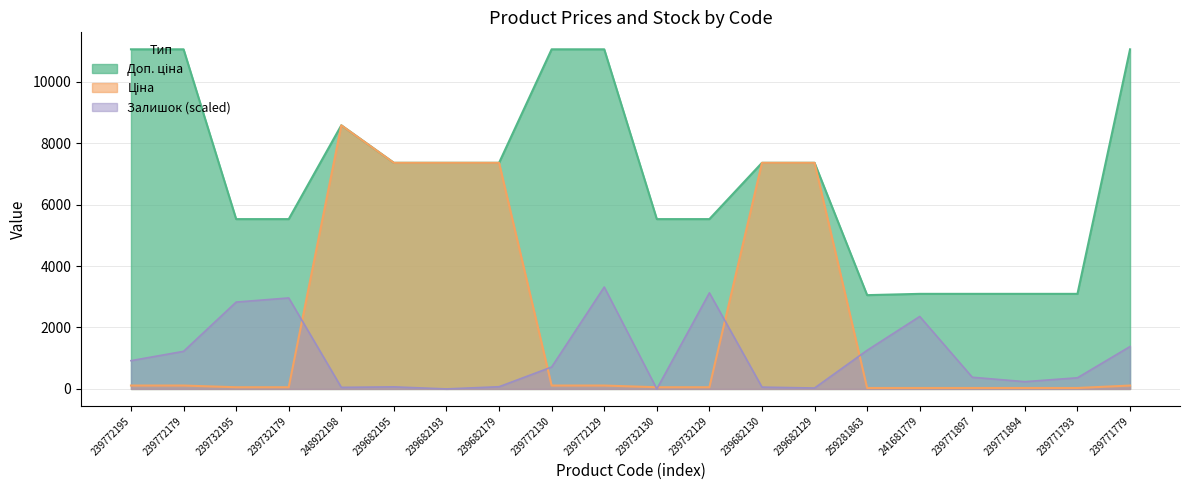

How many data points in Залишок are above 713?

10